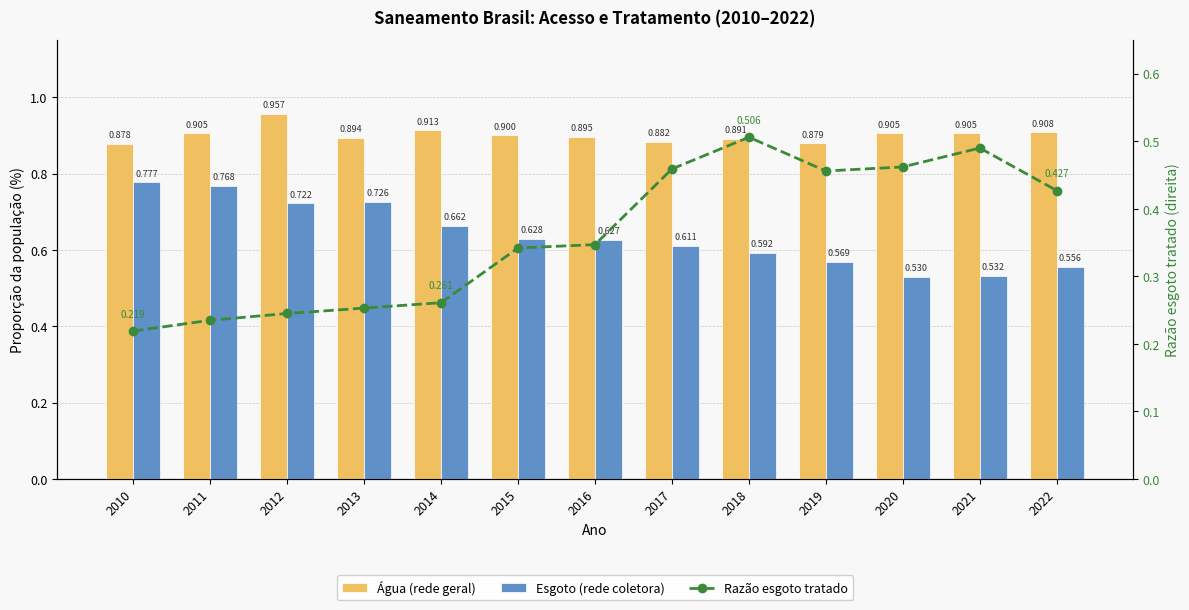

True or false: Esgoto (rede coletora) has a value of 0.6 at 2016.

True